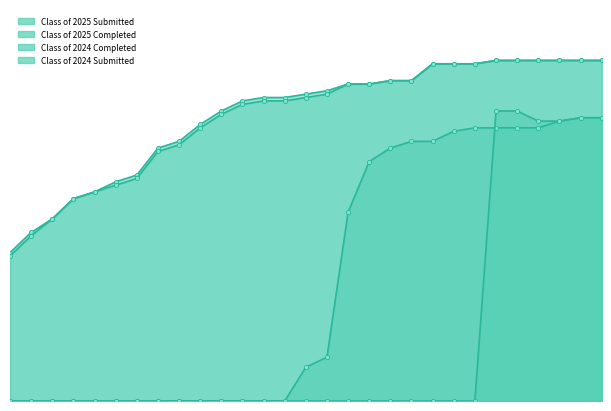

Reading right to left, what are all the values shown in this chart?

Class of 2025 Submitted: 07/07/2025=101	06/30/2025=101	06/21/2025=101	06/16/2025=101	06/09/2025=101	06/02/2025=101	05/26/2025=100	05/19/2025=100	05/12/2025=100	05/06/2025=95	04/28/2025=95	04/21/2025=94	04/14/2025=94	04/07/2025=92	03/31/2025=91	03/24/2025=90	03/17/2025=90	03/10/2025=89	03/03/2025=86	02/24/2025=82	02/18/2025=77	02/10/2025=75	02/03/2025=67	01/27/2025=65	01/20/2025=62	01/14/2025=60	01/06/2025=54	12/30/2024=50	12/23/2024=44
Class of 2025 Completed: 07/07/2025=101	06/30/2025=101	06/21/2025=101	06/16/2025=101	06/09/2025=101	06/02/2025=101	05/26/2025=100	05/19/2025=100	05/12/2025=100	05/06/2025=95	04/28/2025=95	04/21/2025=94	04/14/2025=94	04/07/2025=91	03/31/2025=90	03/24/2025=89	03/17/2025=89	03/10/2025=88	03/03/2025=85	02/24/2025=81	02/18/2025=76	02/10/2025=74	02/03/2025=66	01/27/2025=64	01/20/2025=62	01/14/2025=60	01/06/2025=54	12/30/2024=49	12/23/2024=43
Class of 2024 Completed: 07/07/2025=84	06/30/2025=84	06/21/2025=83	06/16/2025=81	06/09/2025=81	06/02/2025=81	05/26/2025=81	05/19/2025=80	05/12/2025=77	05/06/2025=77	04/28/2025=75	04/21/2025=71	04/14/2025=56	04/07/2025=13	03/31/2025=10	03/24/2025=0	03/17/2025=0	03/10/2025=0	03/03/2025=0	02/24/2025=0	02/18/2025=0	02/10/2025=0	02/03/2025=0	01/27/2025=0	01/20/2025=0	01/14/2025=0	01/06/2025=0	12/30/2024=0	12/23/2024=0
Class of 2024 Submitted: 07/07/2025=84	06/30/2025=84	06/21/2025=83	06/16/2025=83	06/09/2025=86	06/02/2025=86	05/26/2025=0	05/19/2025=0	05/12/2025=0	05/06/2025=0	04/28/2025=0	04/21/2025=0	04/14/2025=0	04/07/2025=0	03/31/2025=0	03/24/2025=0	03/17/2025=0	03/10/2025=0	03/03/2025=0	02/24/2025=0	02/18/2025=0	02/10/2025=0	02/03/2025=0	01/27/2025=0	01/20/2025=0	01/14/2025=0	01/06/2025=0	12/30/2024=0	12/23/2024=0